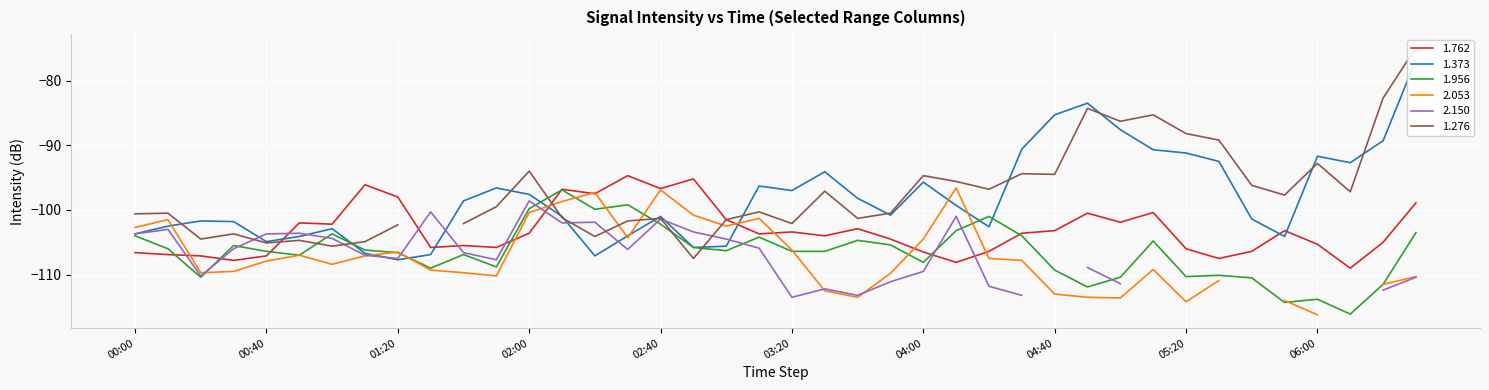

True or false: 1.762 and 1.956 cross at least once.

True